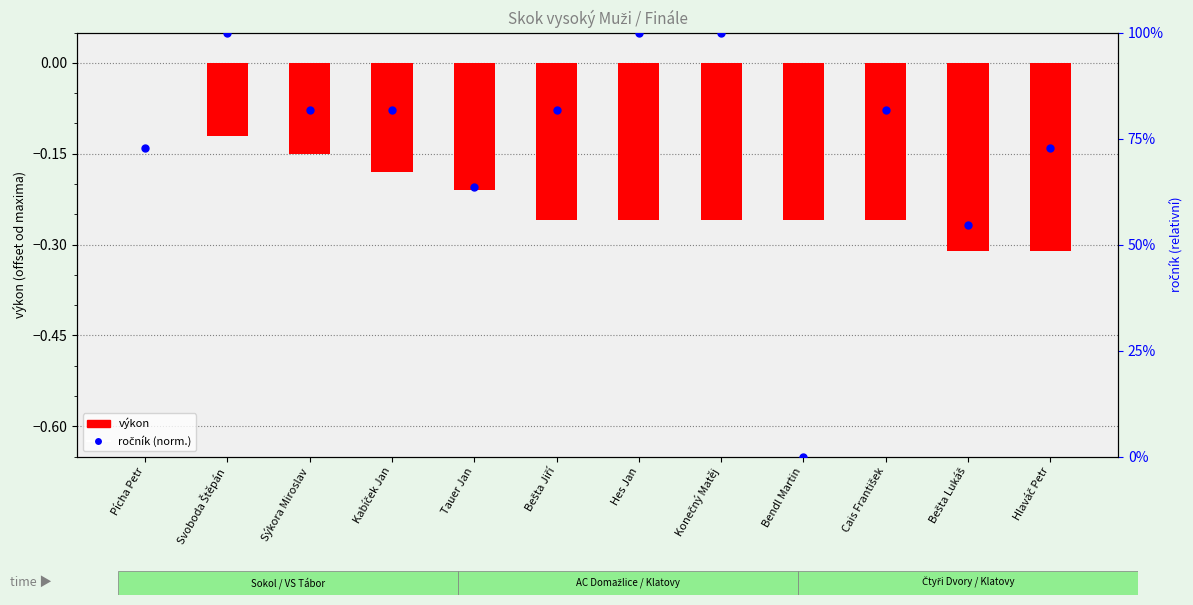

Which series has the widest spread of Y values?

ročník (norm.)